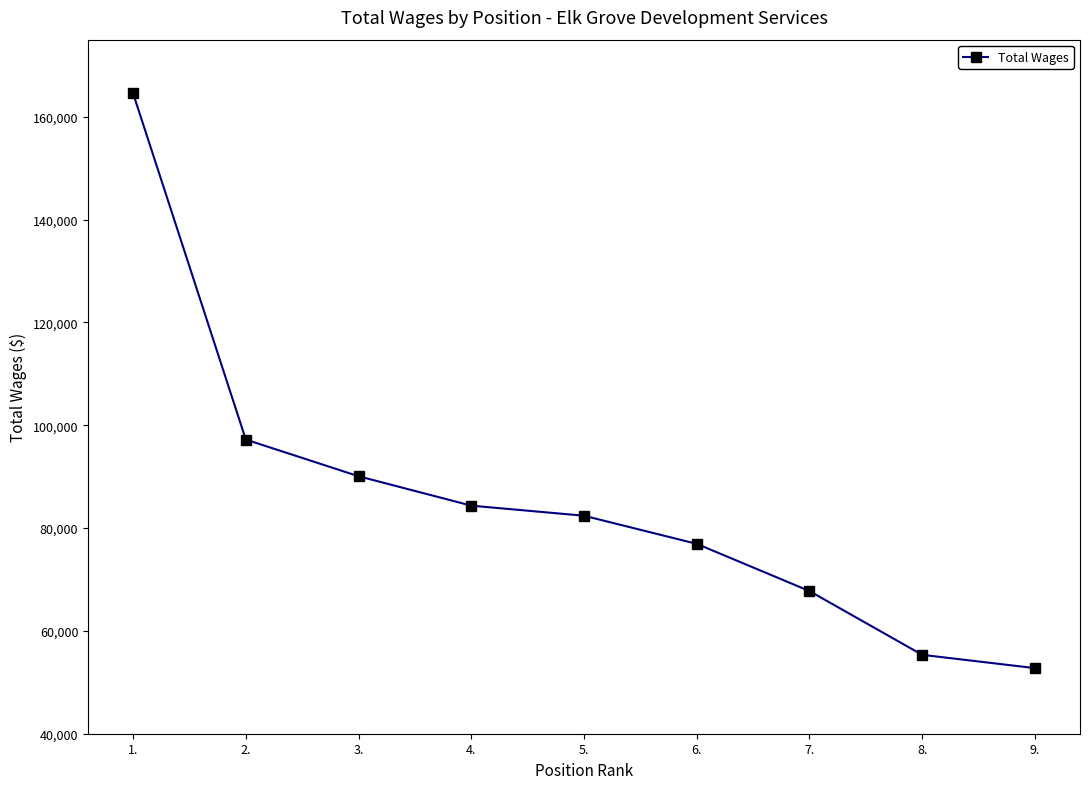

Approximately how many times larger is the value at 5. compared to 3.?

0.9